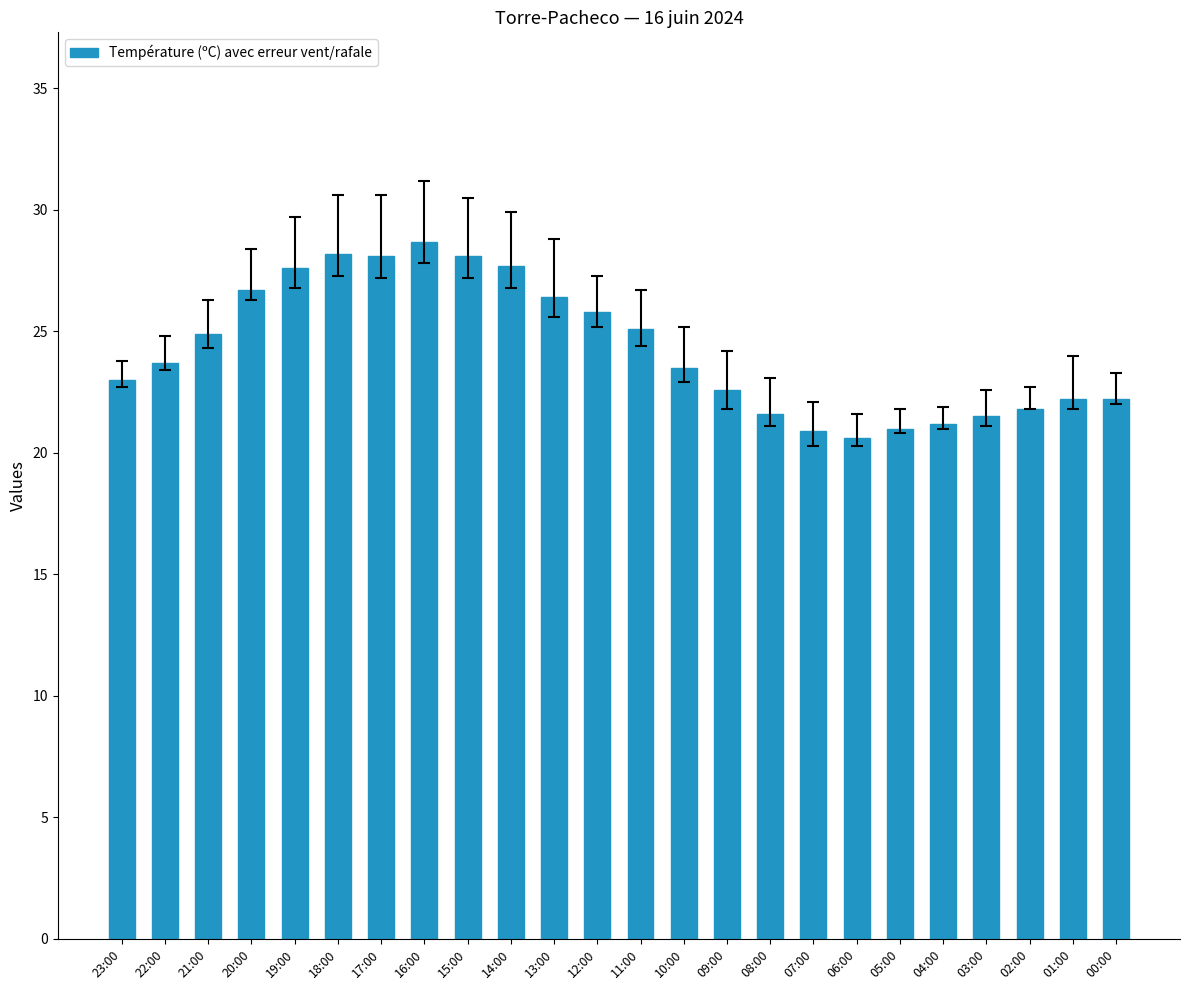

How many distinct data groups are displayed?

1